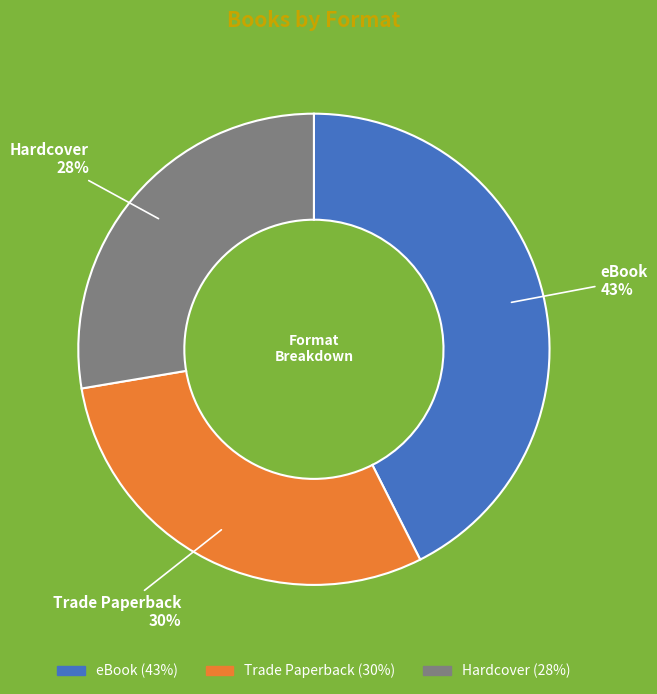

To the nearest percent, what percentage of the pie is Trade Paperback?

30%